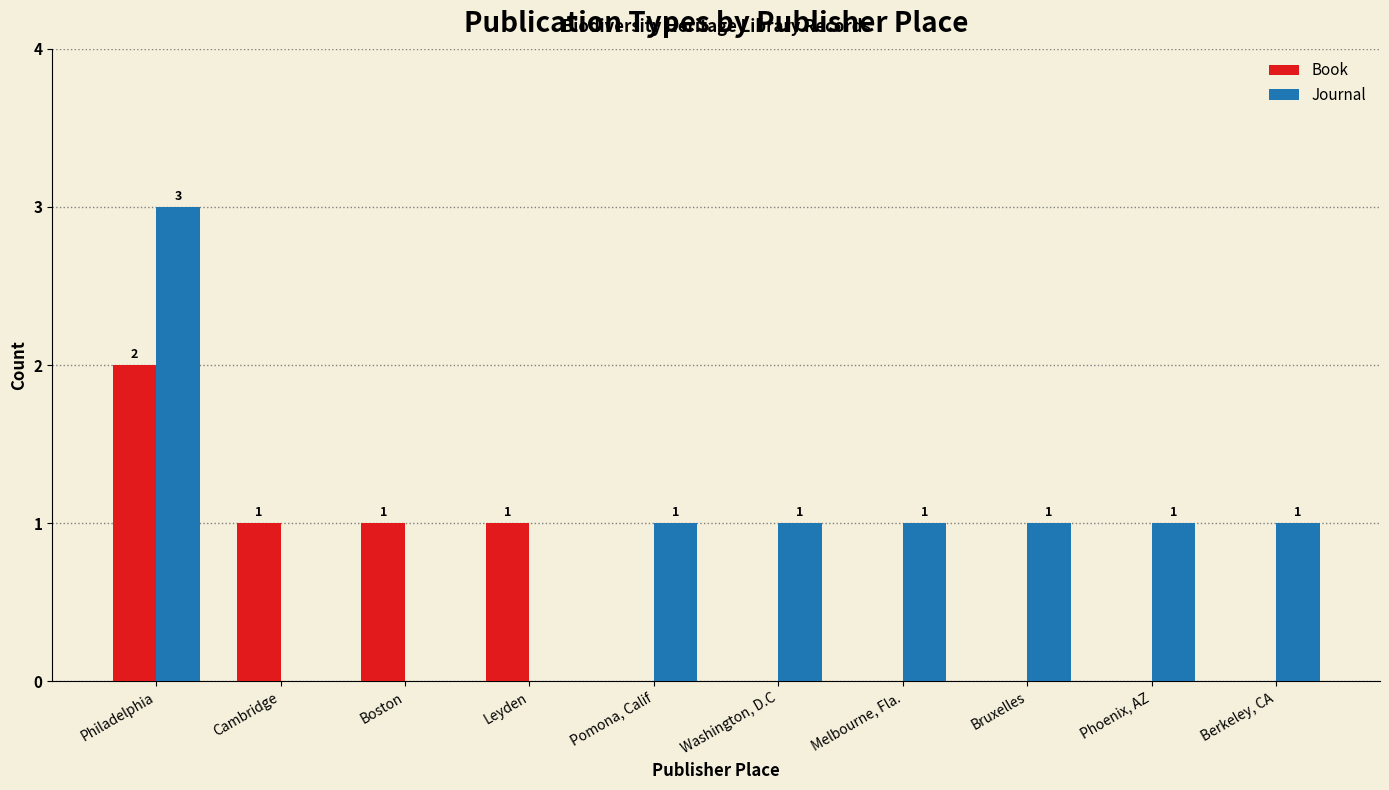

Which series has the largest total across all categories?

Journal